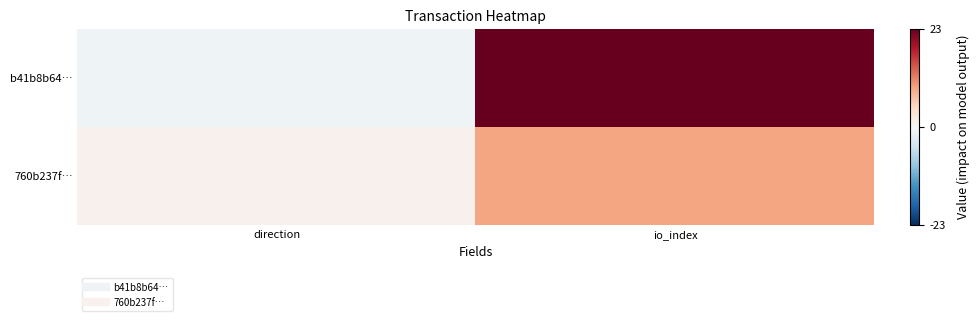

Which label corresponds to the smallest value in the chart?

direction